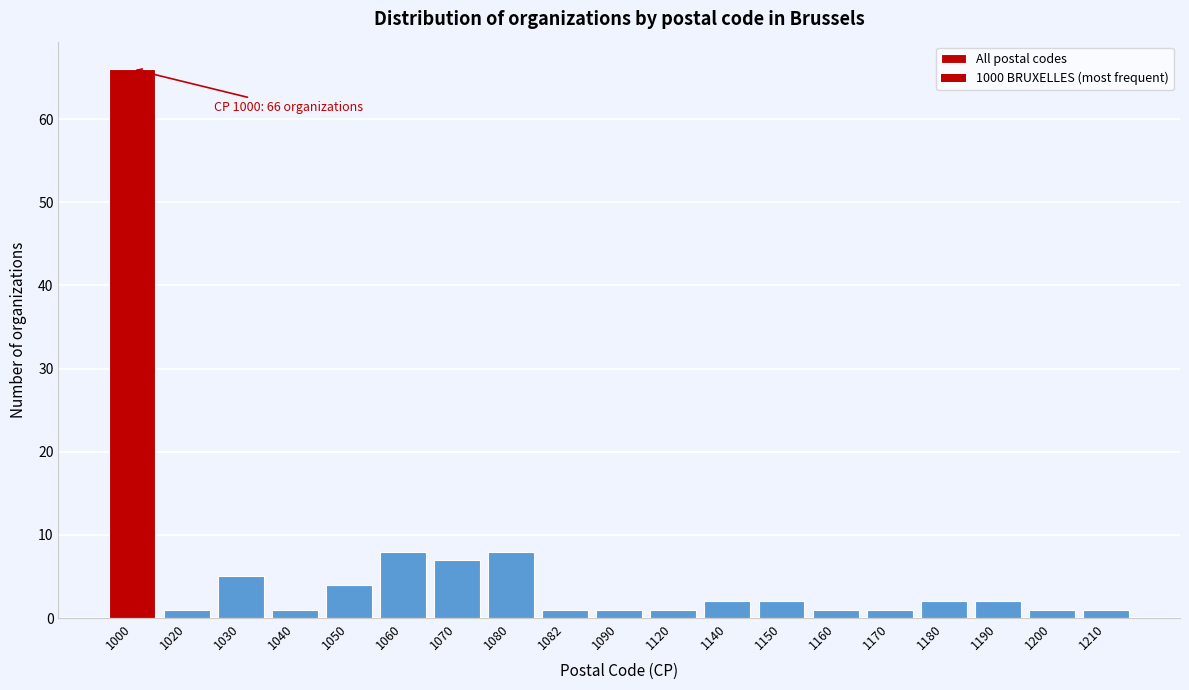

Does the chart contain any negative values?

No